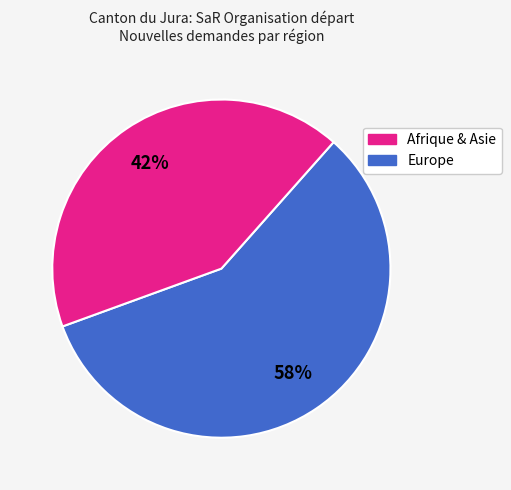

Is there a majority slice in this chart?

Yes